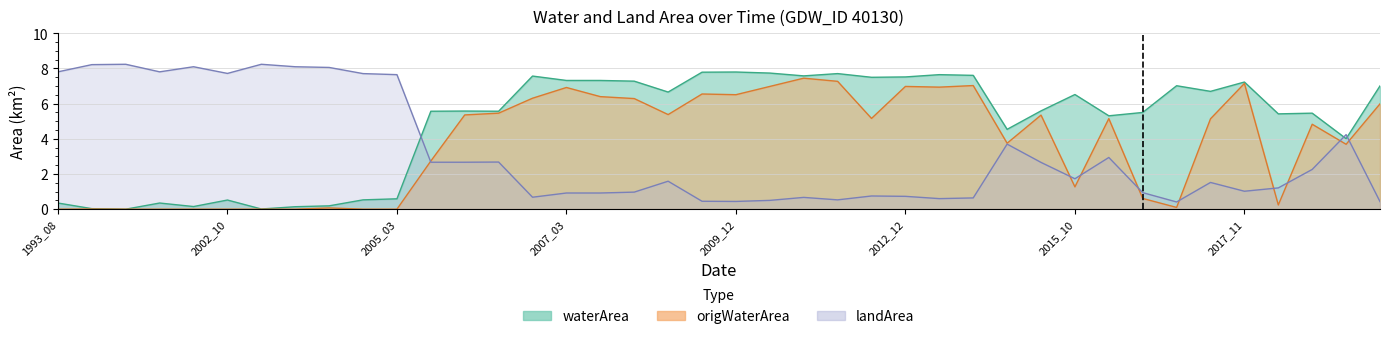

Which series has the largest total across all categories?

waterArea